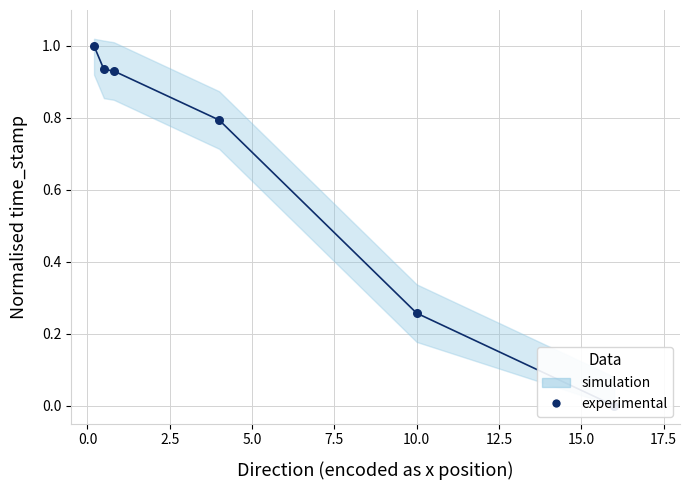

Which series contains the lowest Y value?

experimental (direction=1)